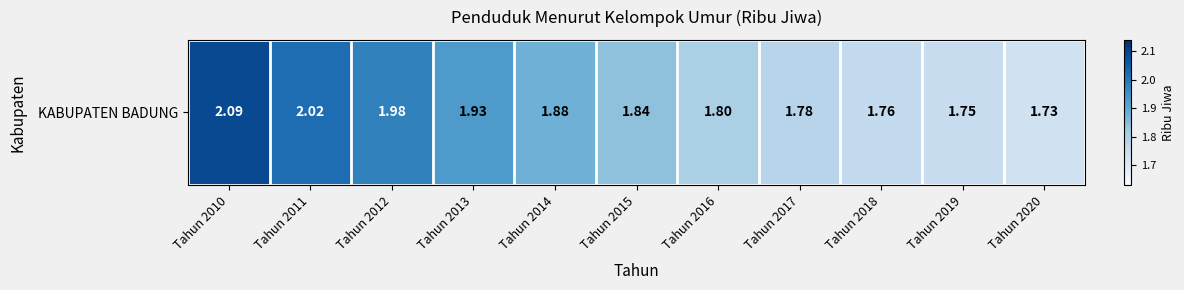

At which category does the chart reach its minimum across all series?

Tahun 2020